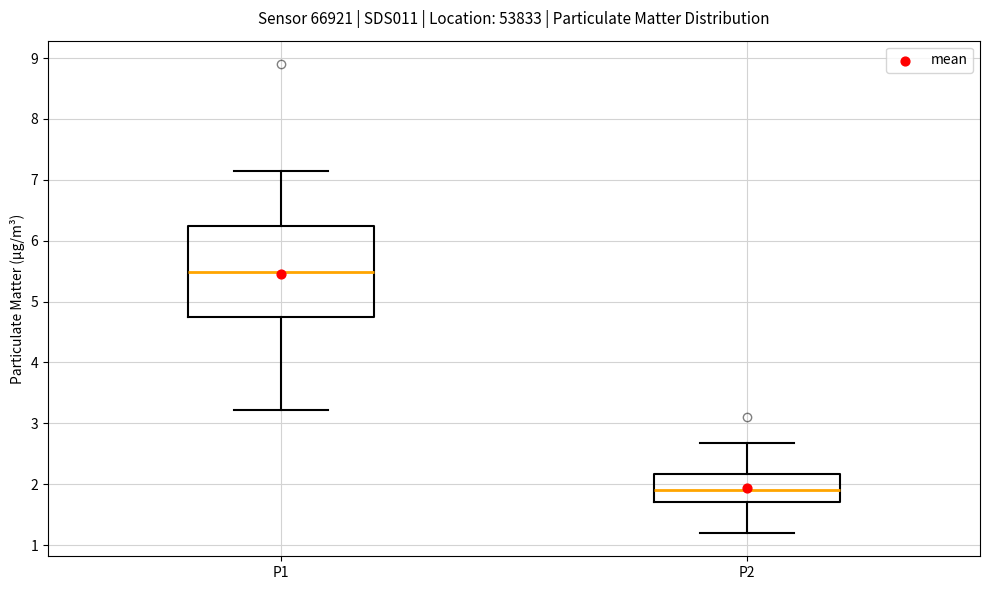

Comparing the boxes themselves (not the whiskers), which one is the tallest?

P1